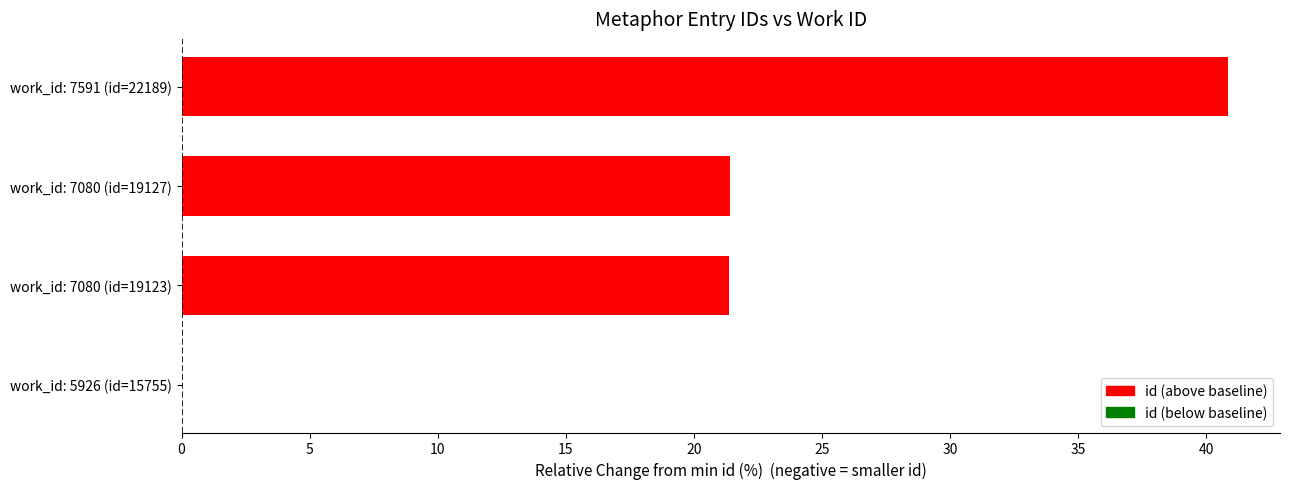

How many values are above zero?

3